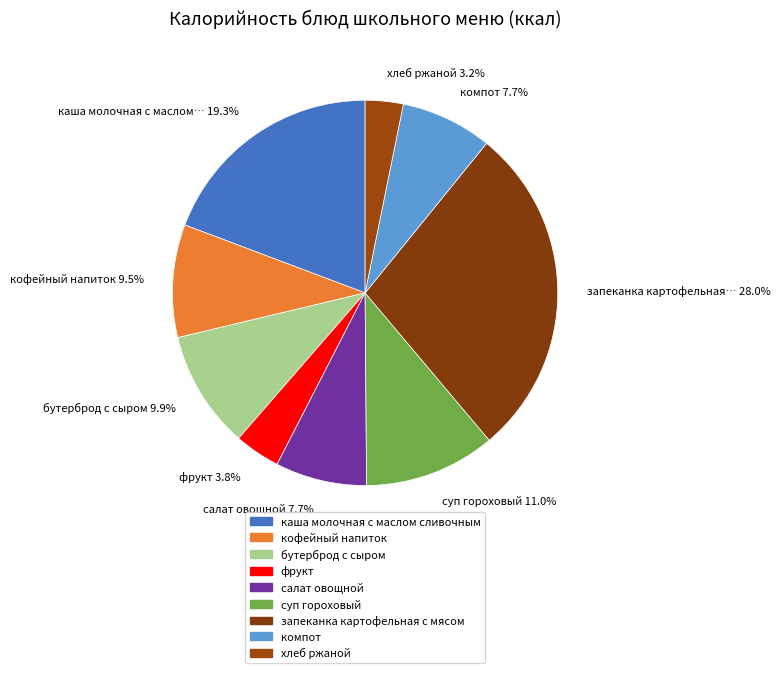

How many segments does this pie chart have?

9